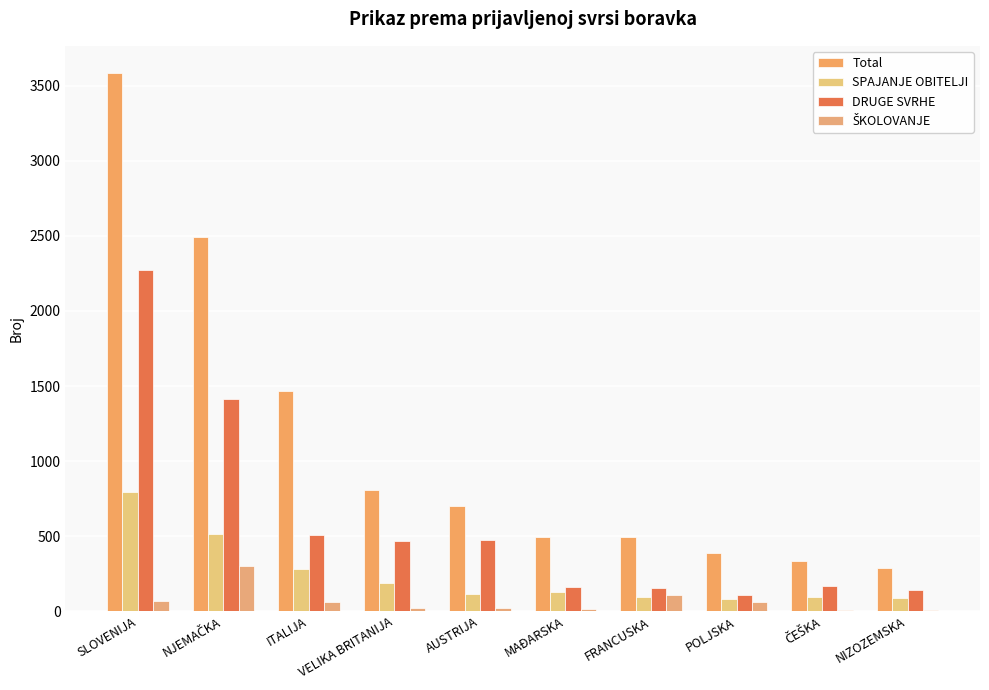

Rank the categories by ŠKOLOVANJE value from lowest to highest.

NIZOZEMSKA, ČEŠKA, MAĐARSKA, AUSTRIJA, VELIKA BRITANIJA, ITALIJA, POLJSKA, SLOVENIJA, FRANCUSKA, NJEMAČKA